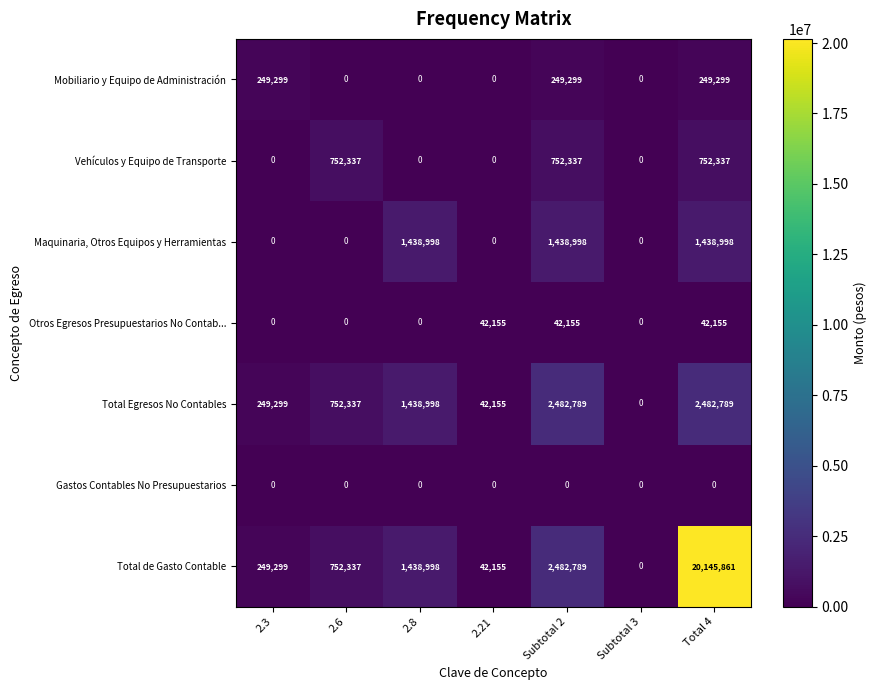

What is the difference between the highest and lowest values at 2.8?

1438998